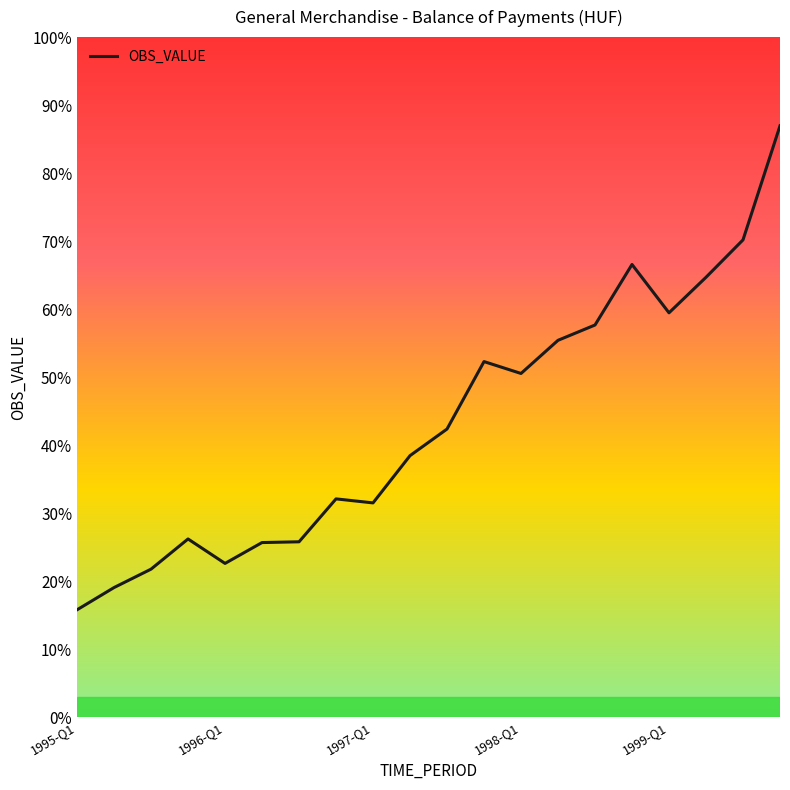

Is this an area chart (filled region under the line)?

No